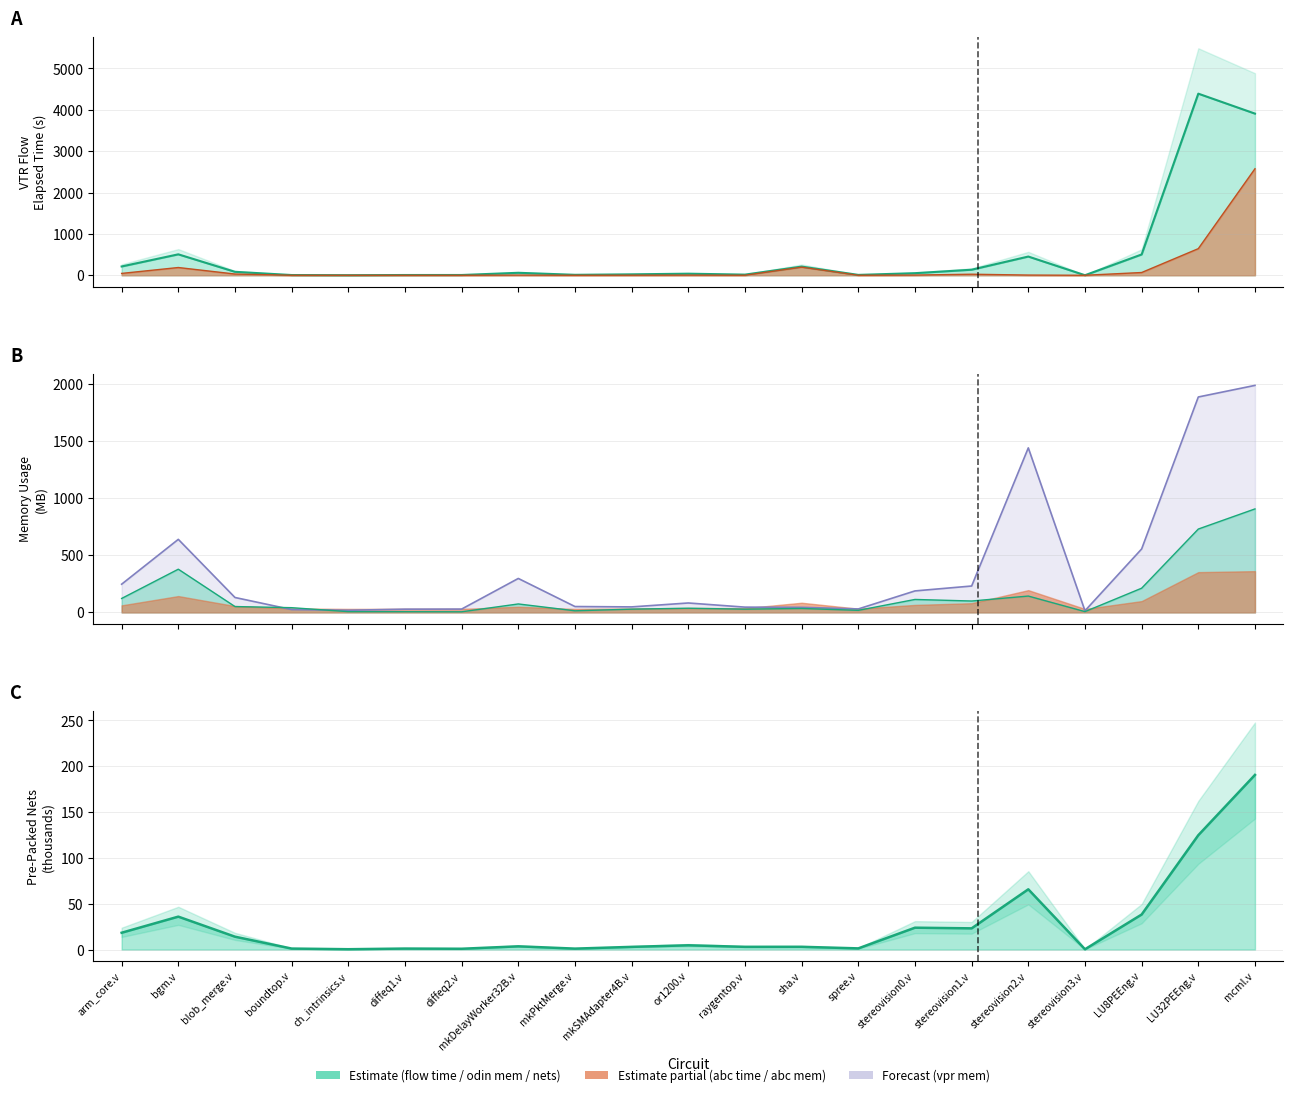

What is the label of the 7th point from the right?

stereovision0.v